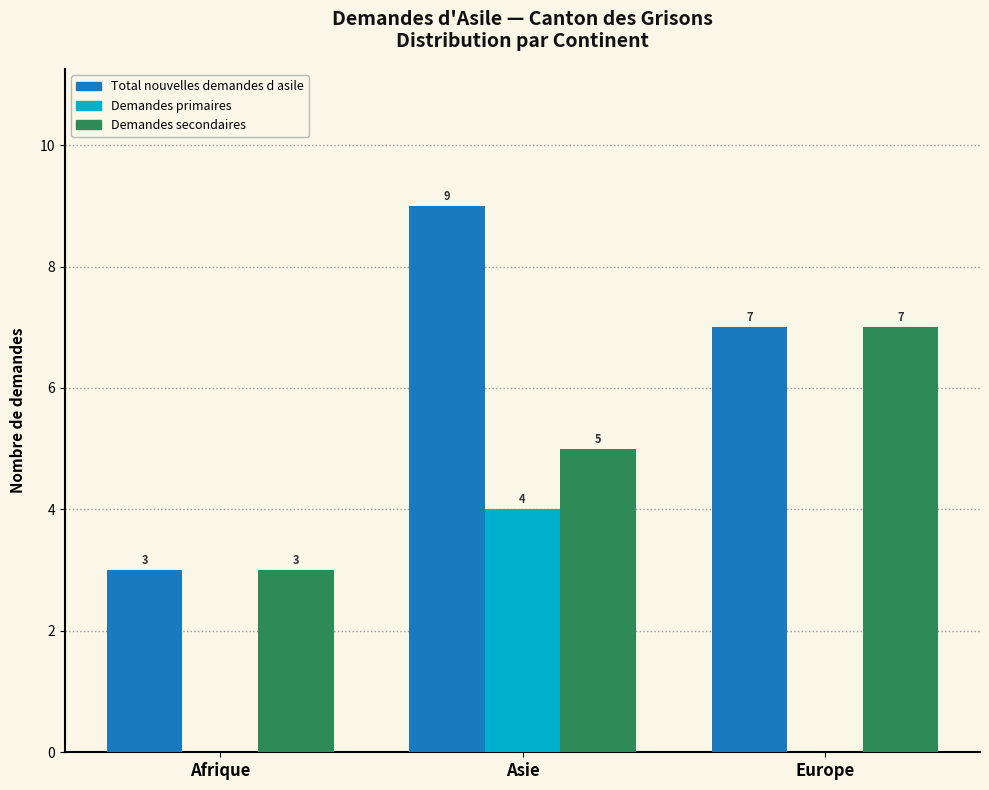

Reading left to right, transcribe all the data shown in this chart.

Total nouvelles demandes d asile: Afrique=3	Asie=9	Europe=7
Demandes primaires: Afrique=0	Asie=4	Europe=0
Demandes secondaires: Afrique=3	Asie=5	Europe=7